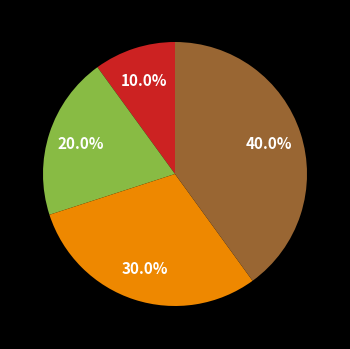

Is there a majority slice in this chart?

No